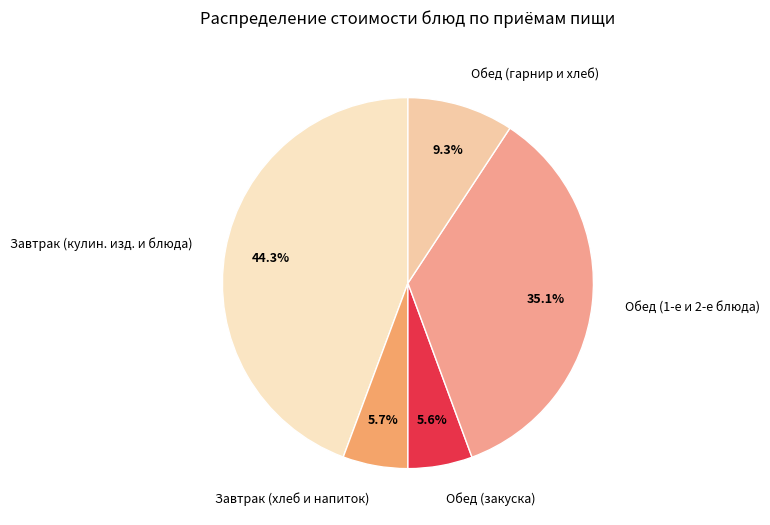

Which slice is the largest?

Завтрак (кулин. изд. и блюда)